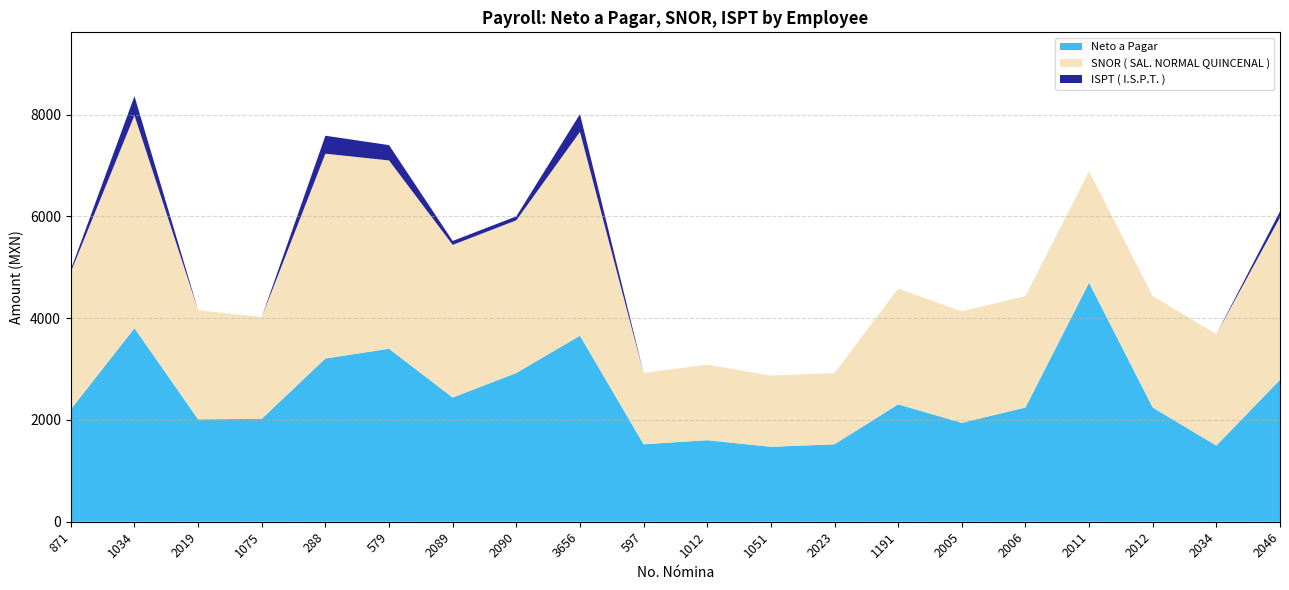

Reading left to right, what are all the values shown in this chart?

Neto a Pagar: 2209	3803	2012	2022	3208	3399	2440	2923	3655	1522	1602	1472	1522	2306	1944	2244	4696	2244	1496	2789
SNOR ( SAL. NORMAL QUINCENAL ): 2700	4181	2145	2000	4024	3700	3000	3000	4005	1400	1485	1400	1400	2275	2190	2190	2190	2190	2190	3190
ISPT ( I.S.P.T. ): 44	378	0	0	353	301	77	77	350	0	0	0	0	0	0	0	0	0	0	118